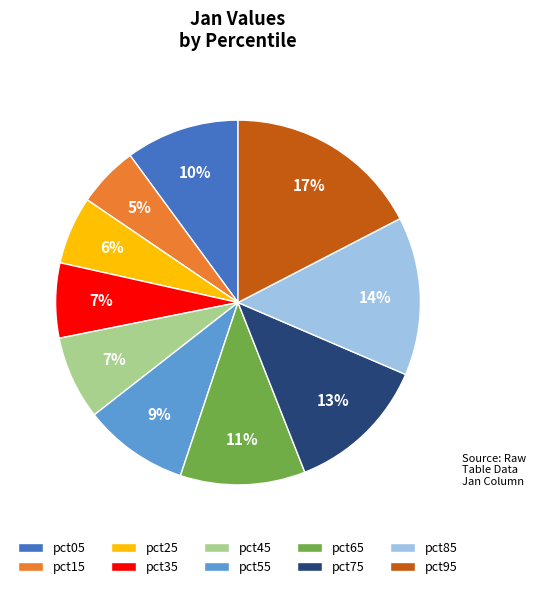

Which slice is the smallest?

pct15